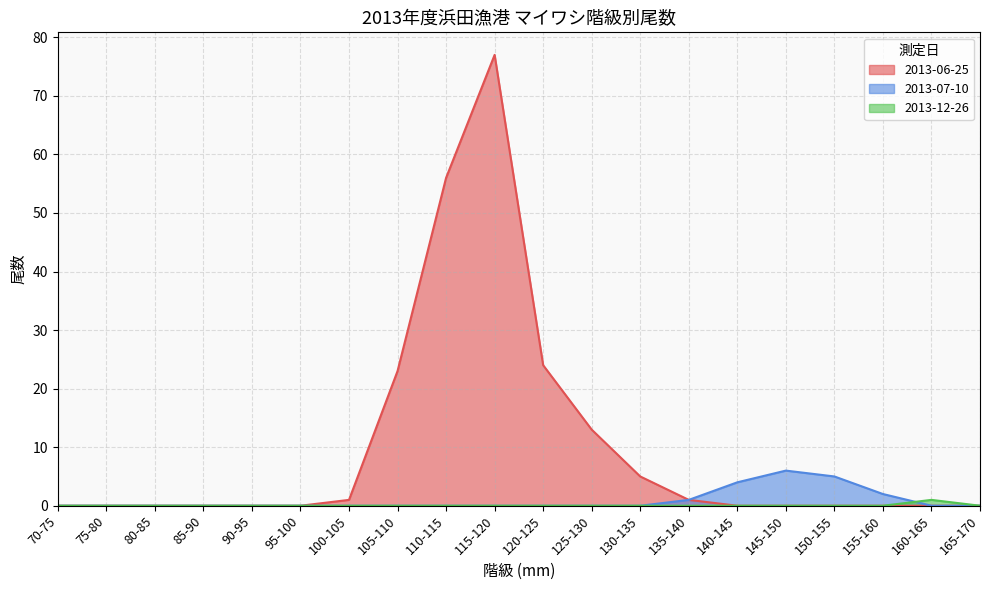

What position from the left is 120-125?

11